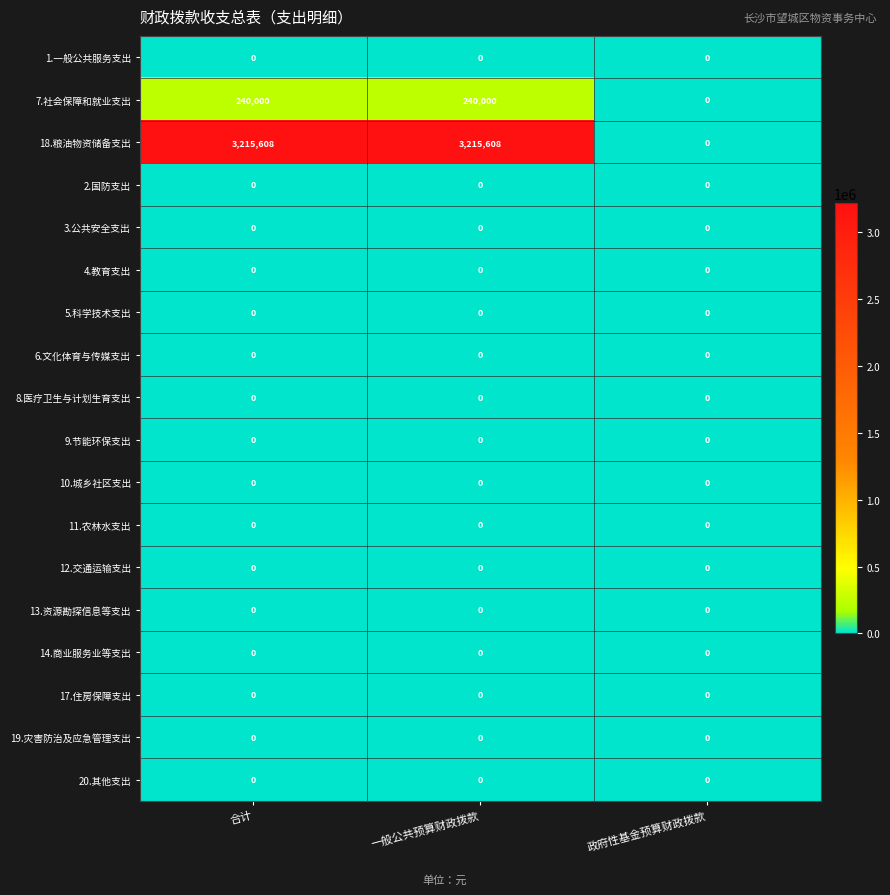

True or false: 19.灾害防治及应急管理支出 has a value of 0 at 合计.

True